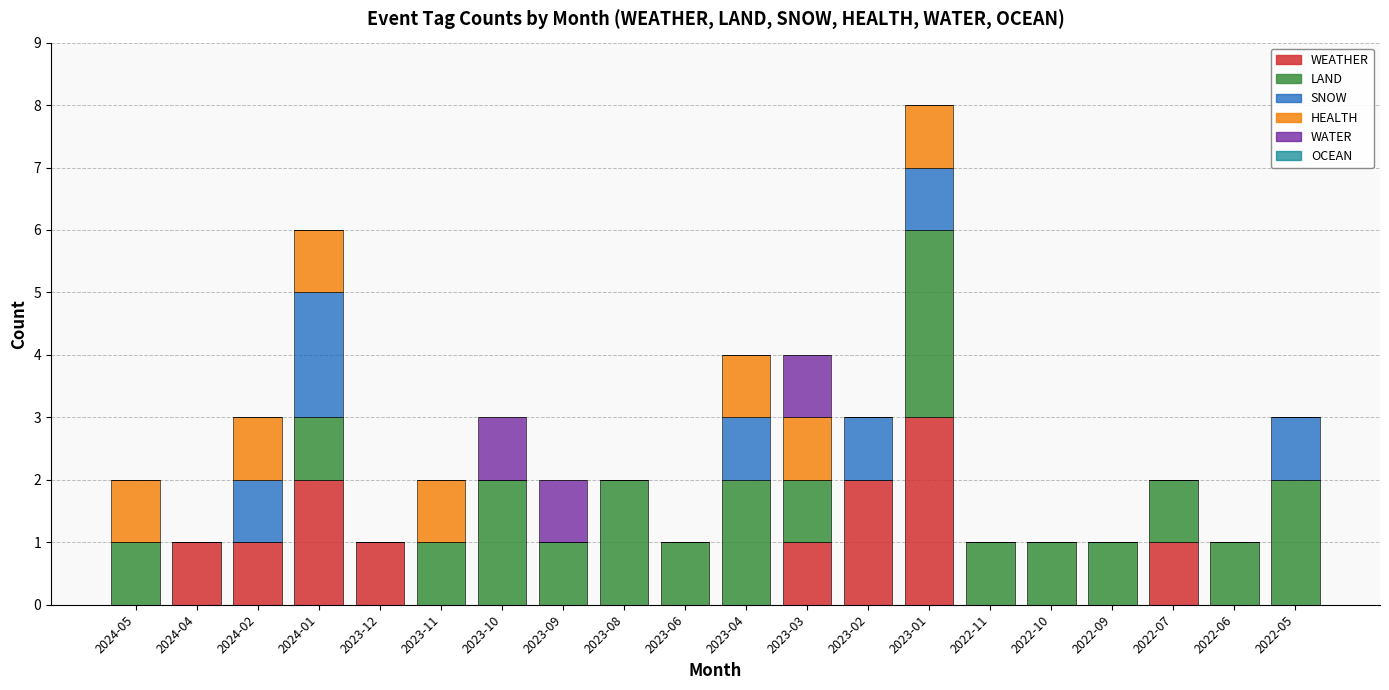

What is the maximum value for WEATHER?

3